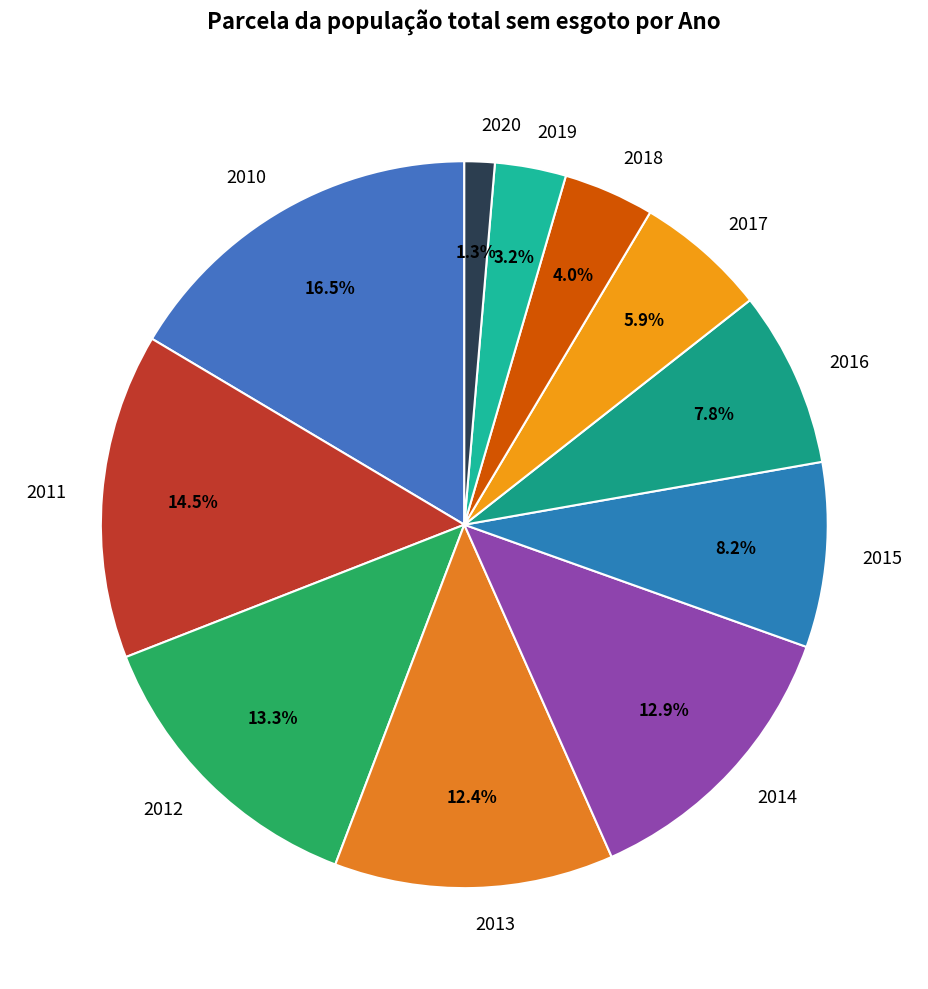

What percentage is the 2014 slice, to the nearest percent?

13%